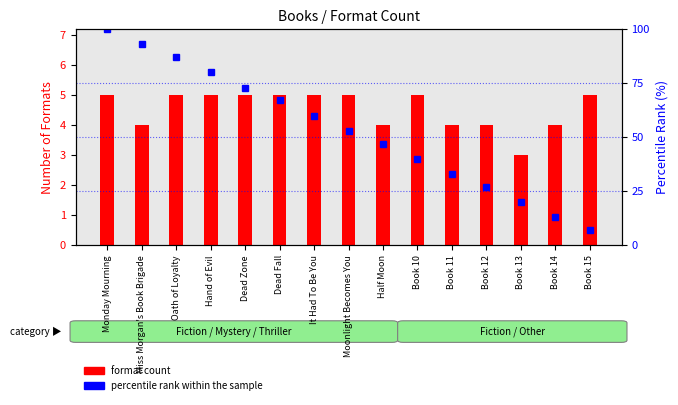

At which label is format count closest to 4?

Miss Morgan's Book Brigade